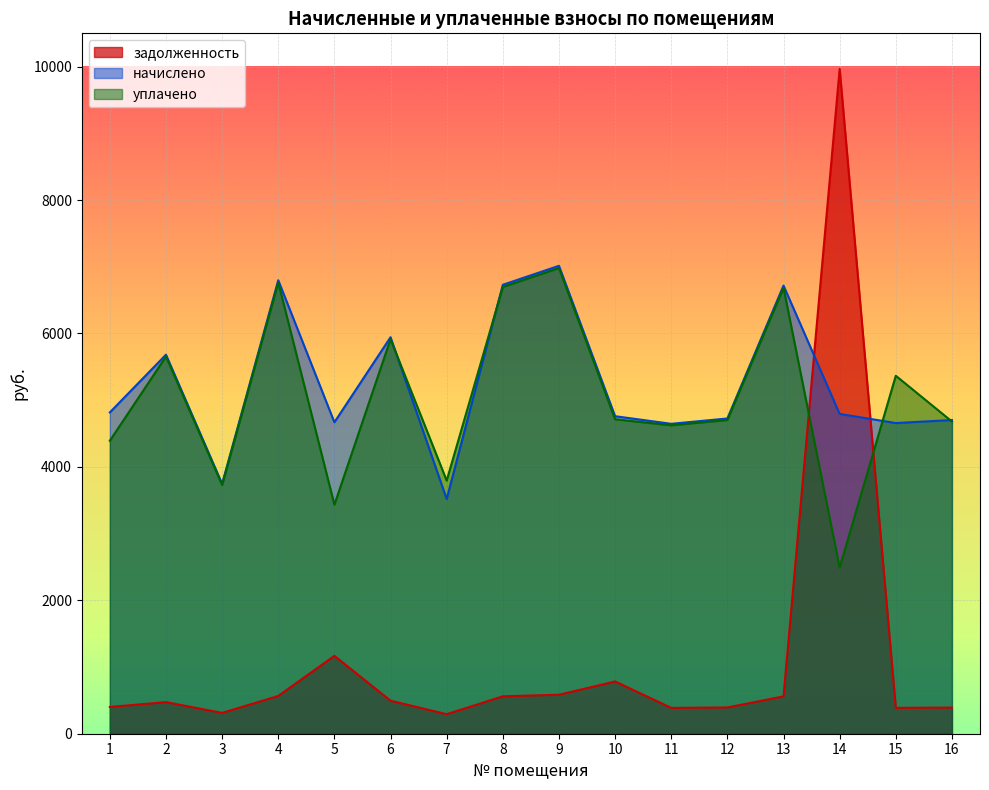

Rank the categories by уплачено value from lowest to highest.

14, 5, 3, 7, 1, 11, 16, 12, 10, 15, 2, 6, 13, 8, 4, 9